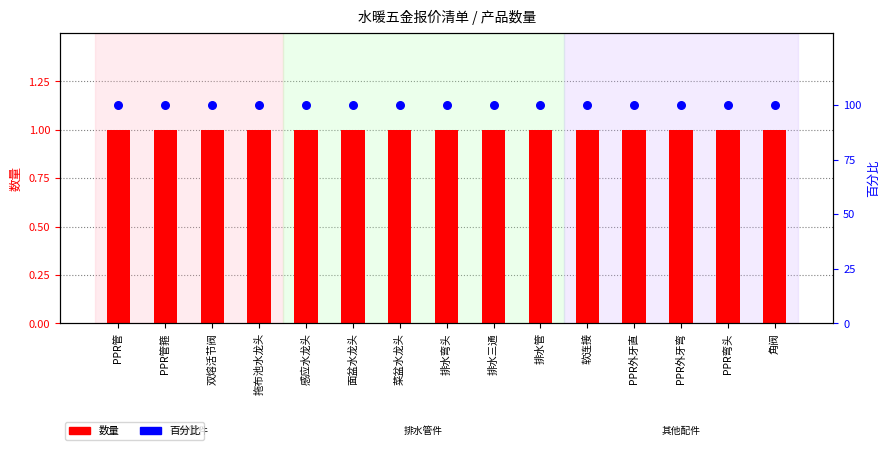

Which series has the largest Y range (max minus min)?

数量